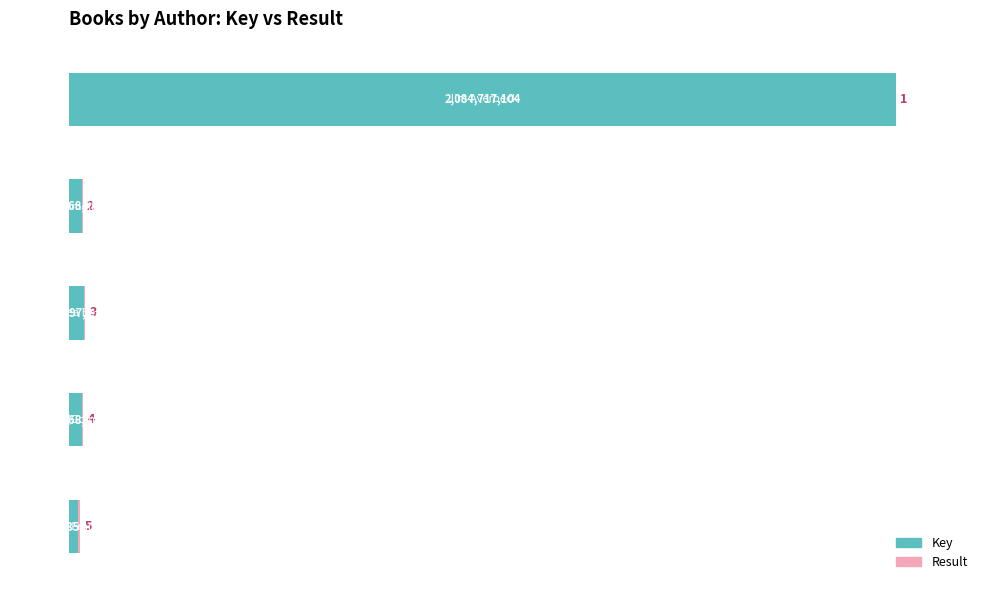

What is the difference between the second highest and second lowest values in the Key series?

0.3